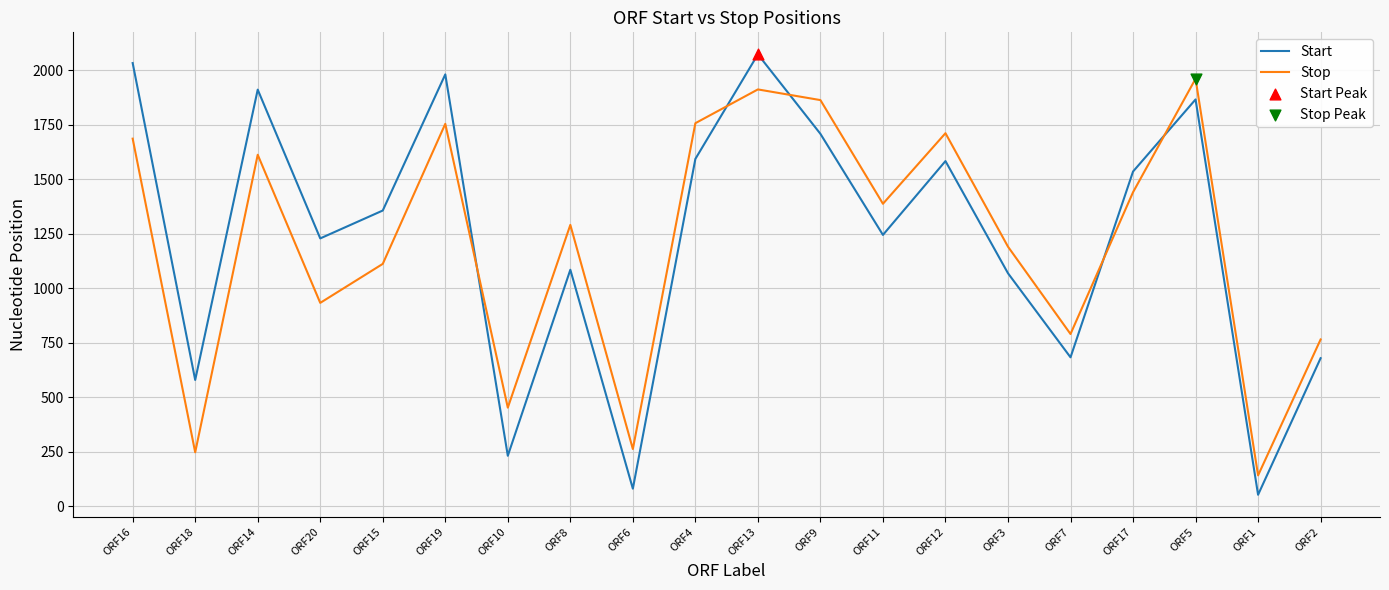

Is the value of Stop at ORF3 greater than the value of Start at ORF11?

No